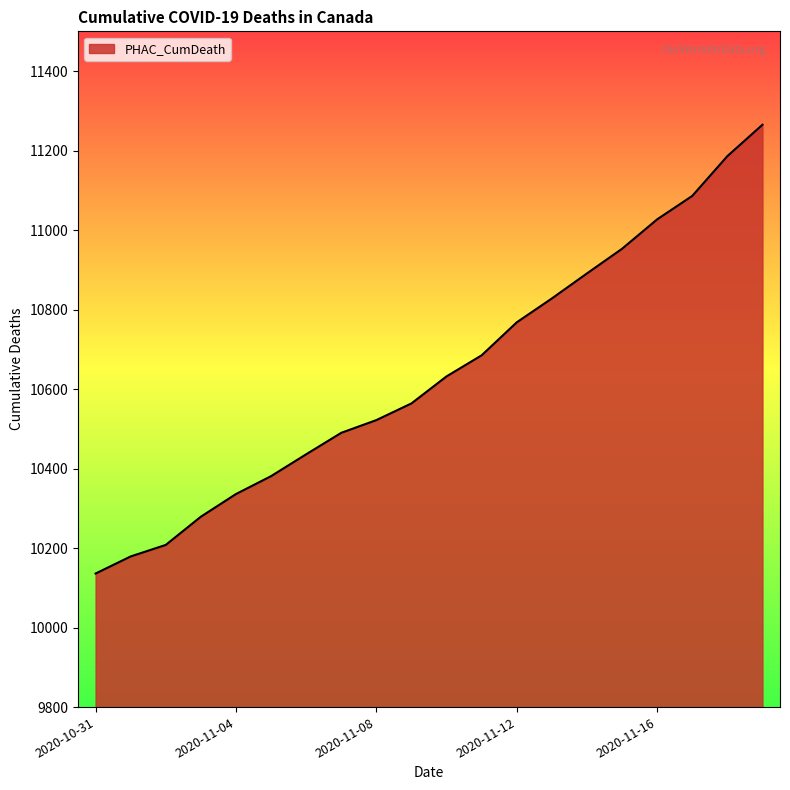

How many categories are shown in the chart?

20